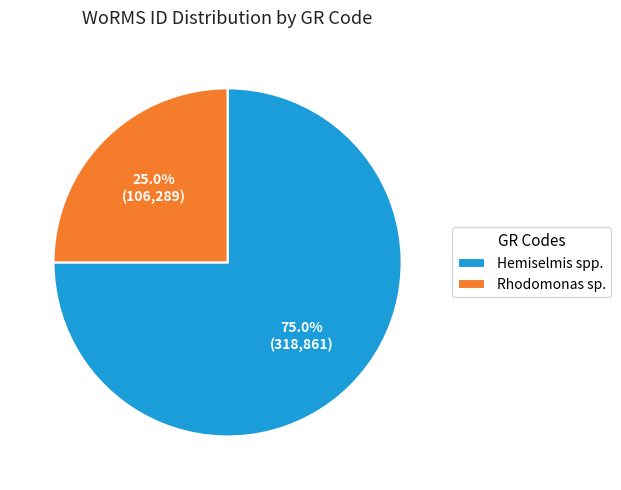

Which slice is the smallest?

Rhodomonas sp.